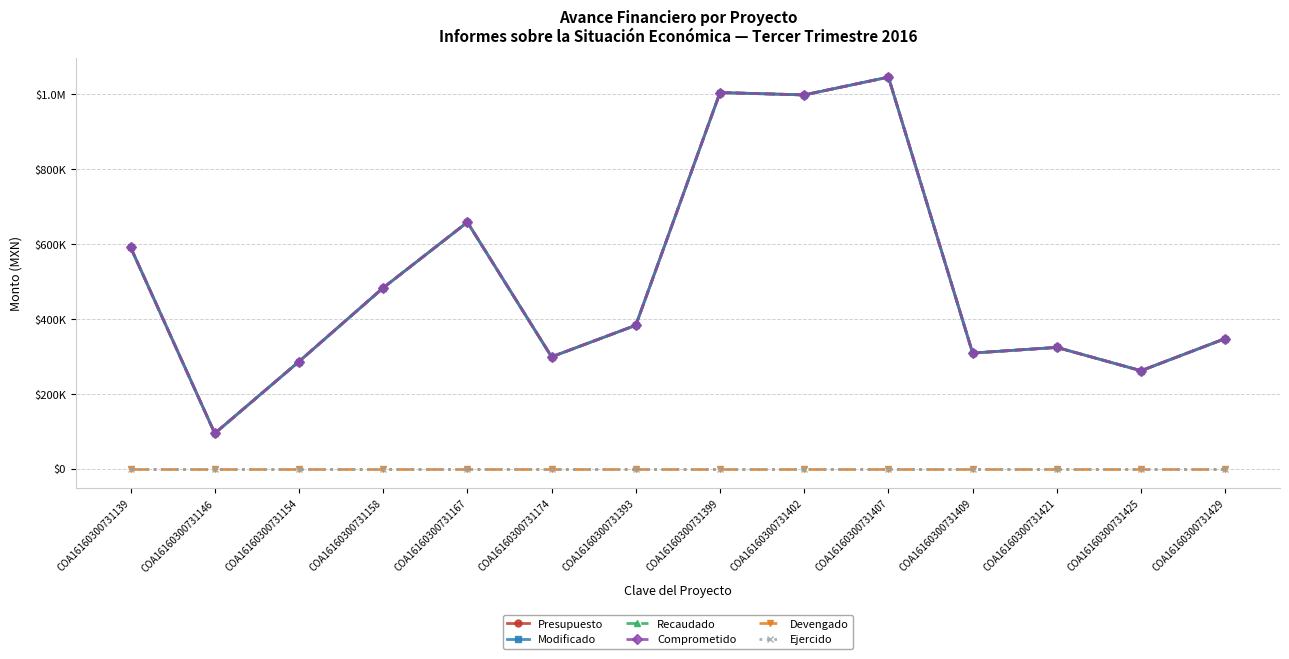

Is this an area chart (filled region under the line)?

No